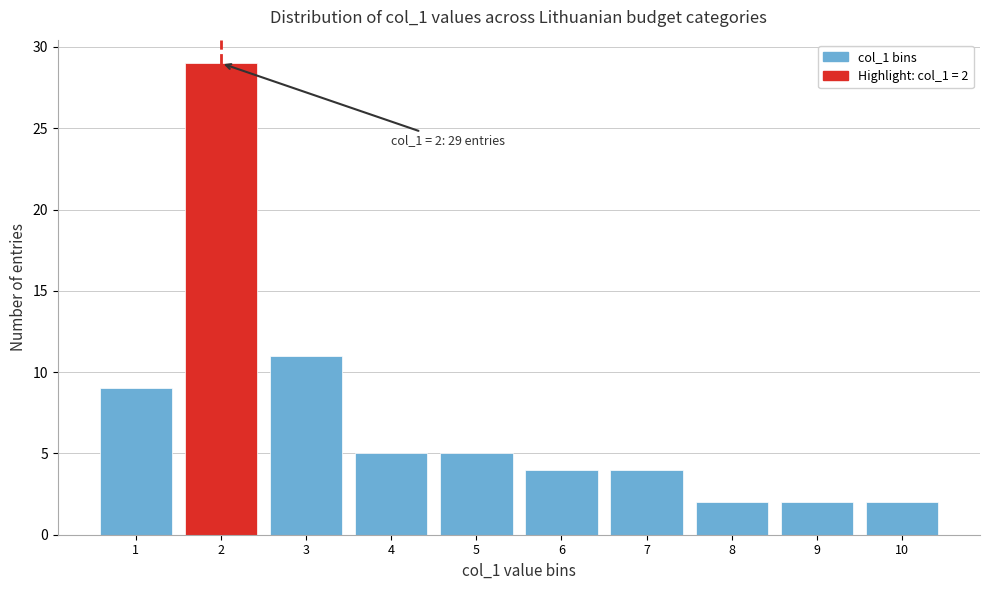

Reading right to left, what are all the values shown in this chart?

2	2	2	4	4	5	5	11	29	9